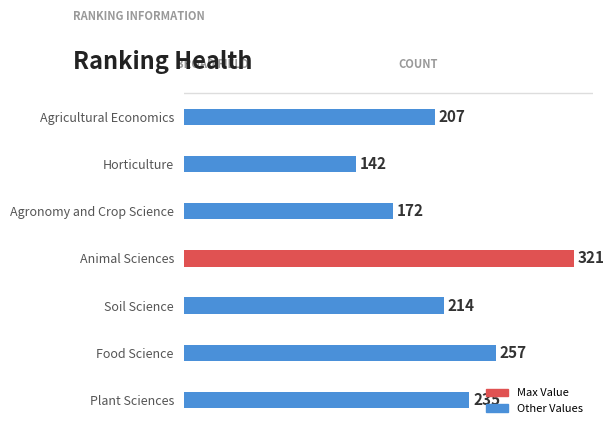

What is the ratio of the value at Agricultural Economics to the value at Animal Sciences?

0.6